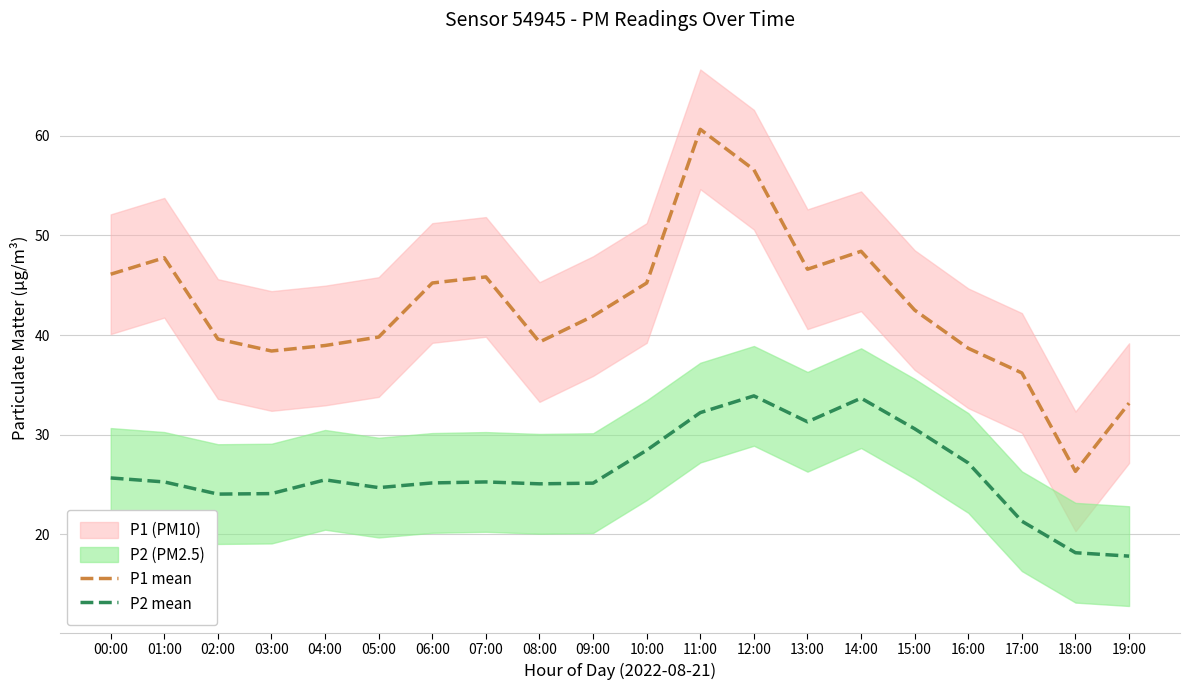

How many categories are shown in the chart?

20